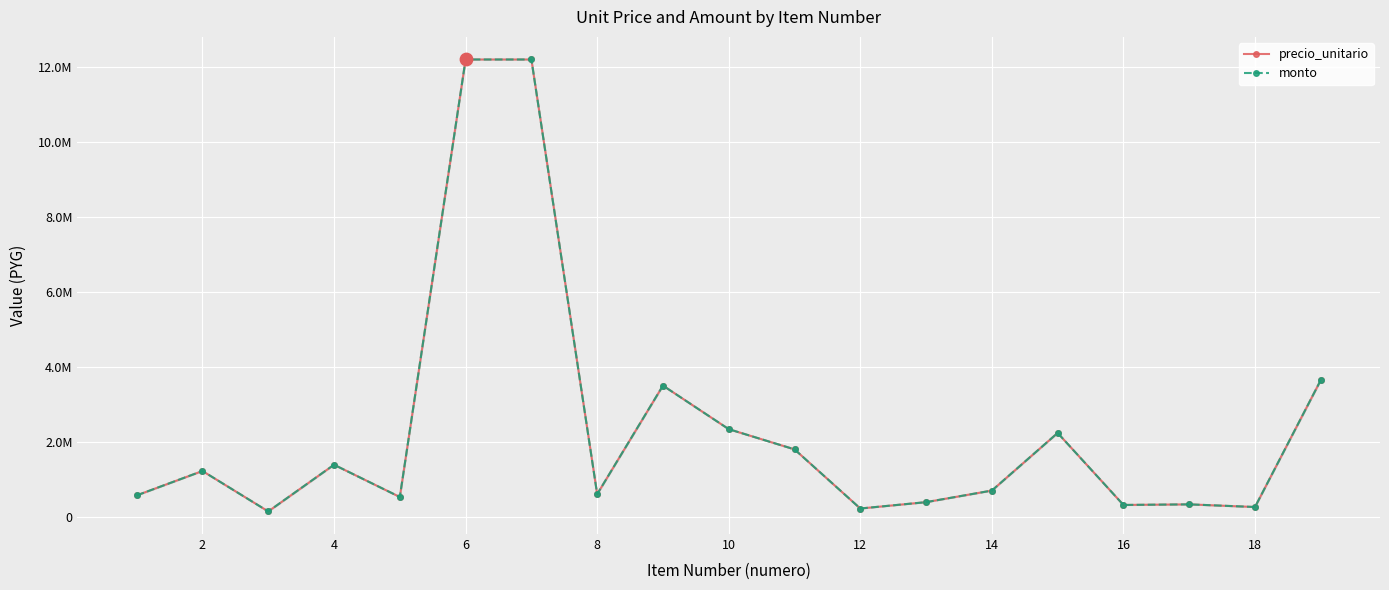

Which series has the widest spread of Y values?

precio_unitario